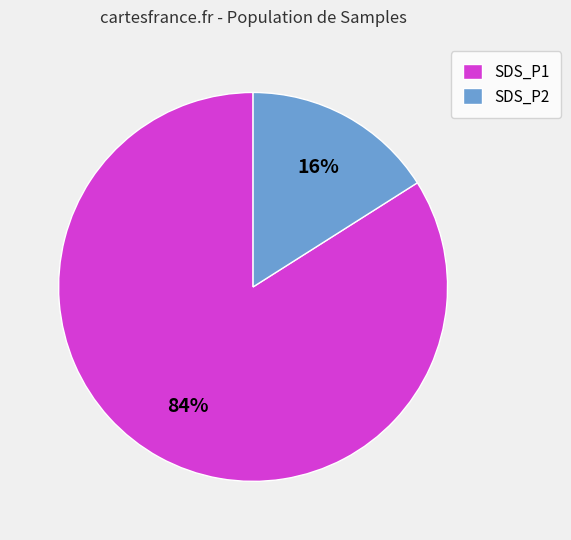

Which category accounts for the majority?

SDS_P1